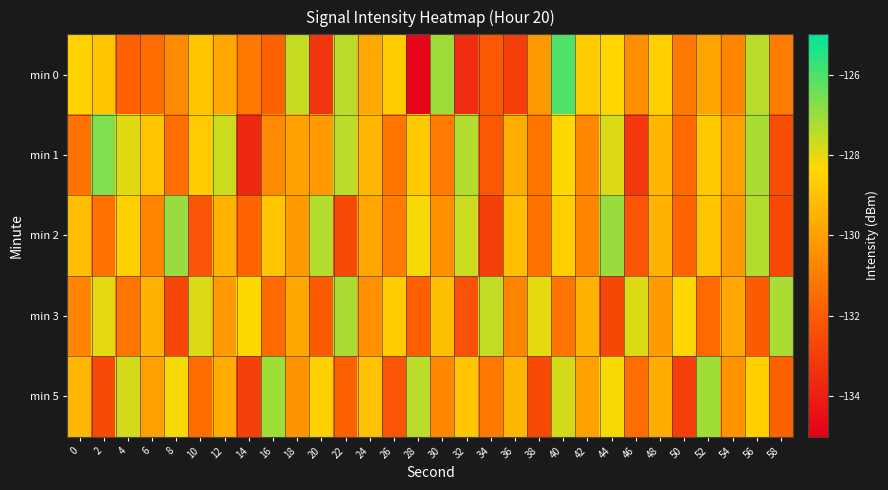

Reading left to right, what are all the values shown in this chart?

min 0: 0=-128.5	2=-128.9	4=-131.8	6=-131.5	8=-130.6	10=-128.9	12=-129.8	14=-131.1	16=-131.8	18=-127.6	20=-133.3	22=-127.5	24=-129.7	26=-128.7	28=-134.9	30=-127.1	32=-133.5	34=-132.1	36=-133.0	38=-130.2	40=-126.1	42=-128.7	44=-128.4	46=-130.5	48=-128.6	50=-131.1	52=-129.8	54=-130.8	56=-127.4	58=-131.0
min 1: 0=-131.3	2=-126.7	4=-128.0	6=-128.9	8=-131.4	10=-128.7	12=-127.7	14=-133.6	16=-130.6	18=-129.9	20=-130.1	22=-127.4	24=-129.3	26=-131.2	28=-128.8	30=-131.0	32=-127.3	34=-132.1	36=-129.6	38=-131.2	40=-128.3	42=-130.7	44=-127.9	46=-133.1	48=-129.3	50=-131.6	52=-128.8	54=-130.0	56=-127.2	58=-132.4
min 2: 0=-129.1	2=-131.3	4=-128.6	6=-130.8	8=-127.0	10=-132.2	12=-129.4	14=-131.7	16=-128.9	18=-130.1	20=-127.3	22=-132.6	24=-129.8	26=-131.0	28=-128.2	30=-130.4	32=-127.7	34=-132.9	36=-129.1	38=-131.3	40=-128.6	42=-130.8	44=-127.0	46=-132.2	48=-129.4	50=-131.7	52=-128.9	54=-130.1	56=-127.3	58=-132.6
min 3: 0=-130.8	2=-128.0	4=-131.2	6=-129.4	8=-132.7	10=-127.9	12=-130.1	14=-128.3	16=-131.6	18=-129.8	20=-132.0	22=-127.2	24=-130.4	26=-128.7	28=-131.9	30=-129.1	32=-132.3	34=-127.6	36=-130.8	38=-128.0	40=-131.2	42=-129.4	44=-132.7	46=-127.9	48=-130.1	50=-128.3	52=-131.6	54=-129.8	56=-132.0	58=-127.2
min 5: 0=-129.3	2=-132.6	4=-127.8	6=-130.0	8=-128.2	10=-131.4	12=-129.7	14=-132.9	16=-127.1	18=-130.3	20=-128.6	22=-131.8	24=-129.0	26=-132.2	28=-127.4	30=-130.7	32=-128.9	34=-131.1	36=-129.3	38=-132.6	40=-127.8	42=-130.0	44=-128.2	46=-131.4	48=-129.7	50=-132.9	52=-127.1	54=-130.3	56=-128.6	58=-131.8